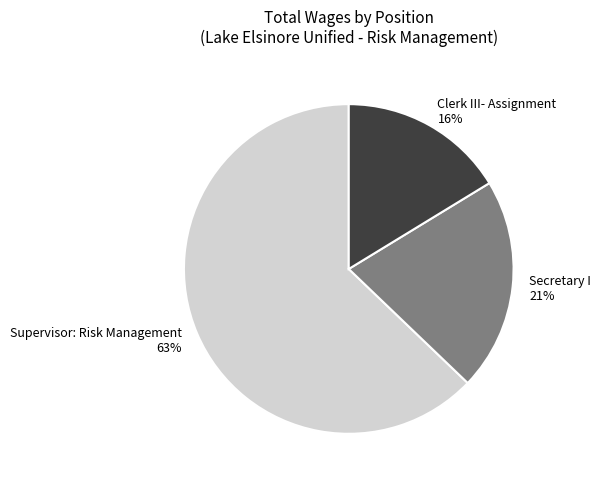

Count the number of slices in the pie.

3